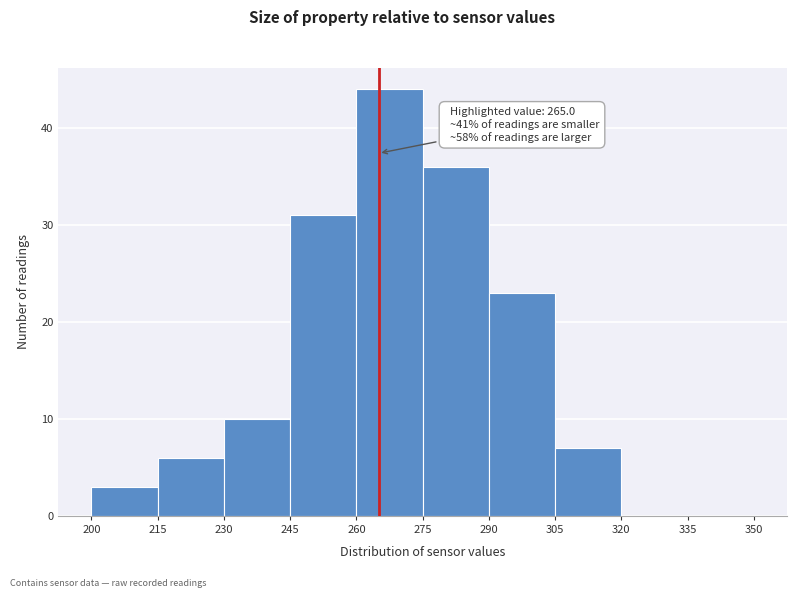

Which range on the x-axis has the tallest bar?

260 to 275